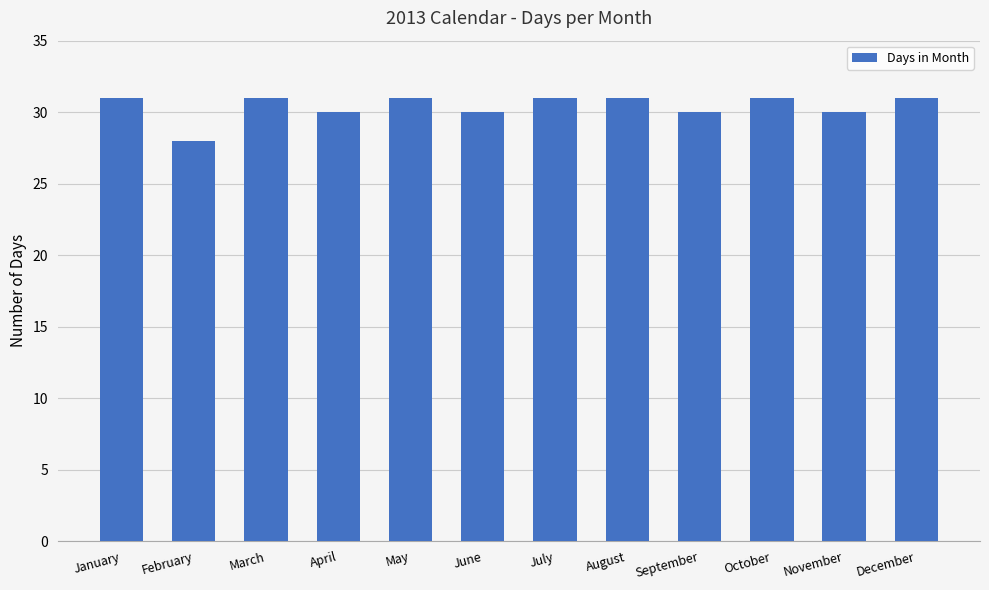

Approximately how many times larger is the value at October compared to February?

1.1